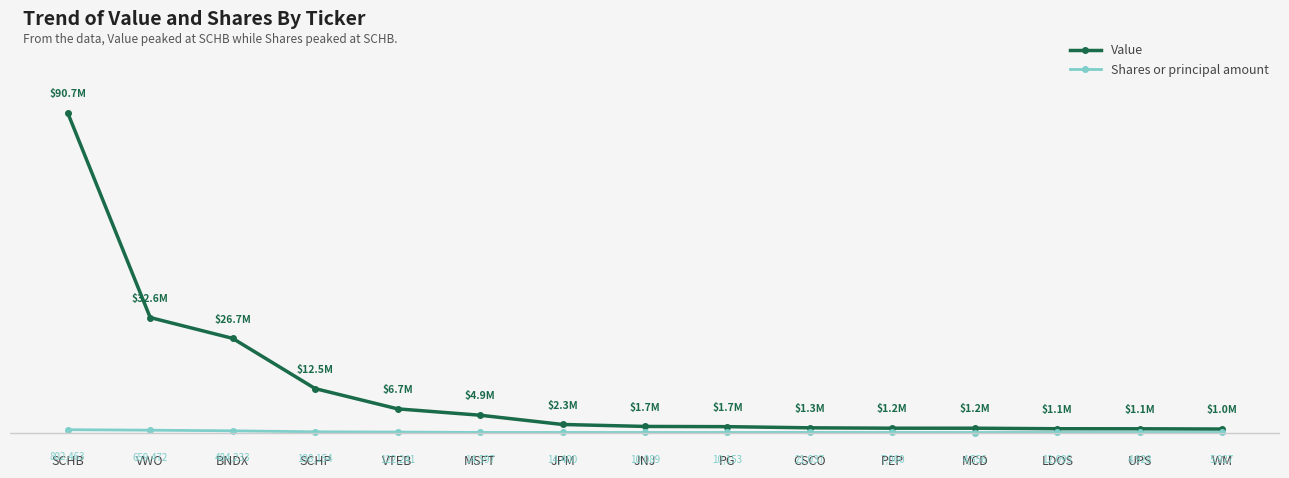

Is this an area chart (filled region under the line)?

No